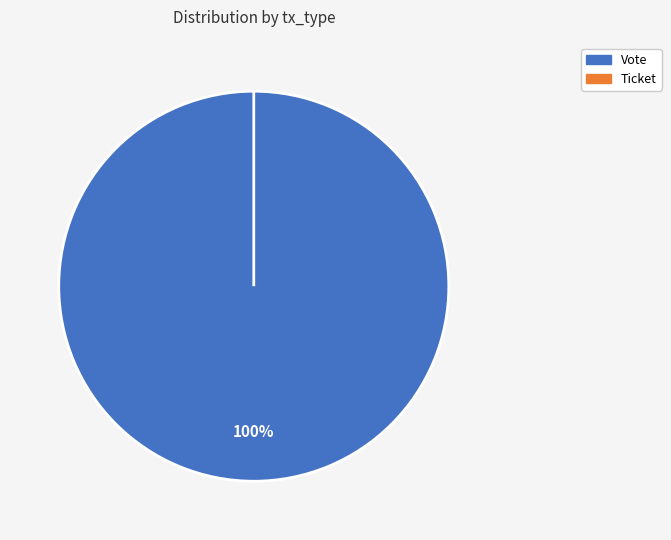

How much of the chart is everything except Ticket?

100.0%